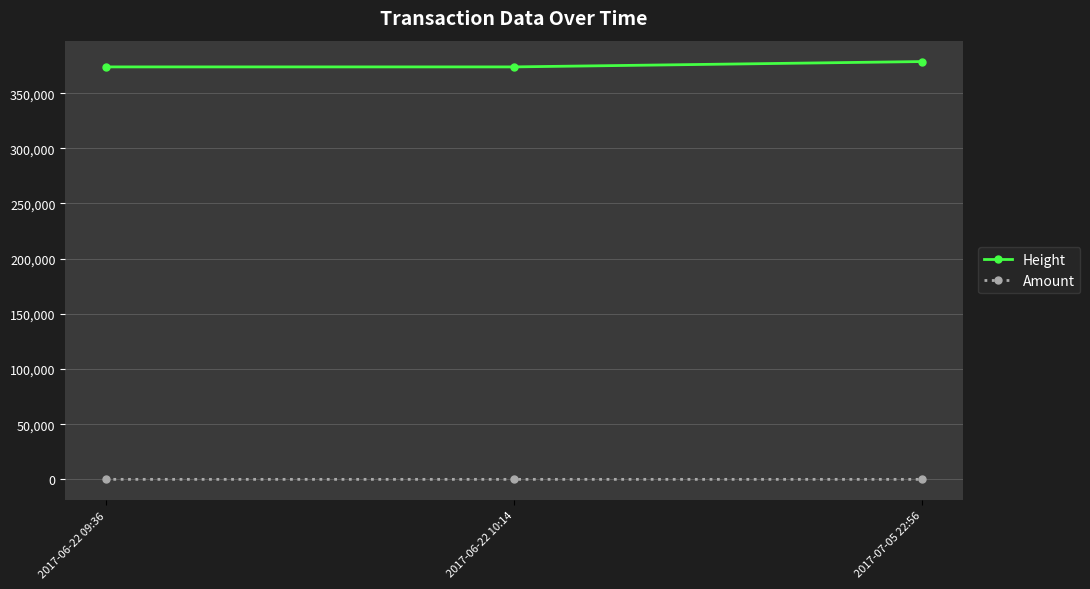

The value of Height at 2017-06-22 10:14 is 373793. True or false?

True